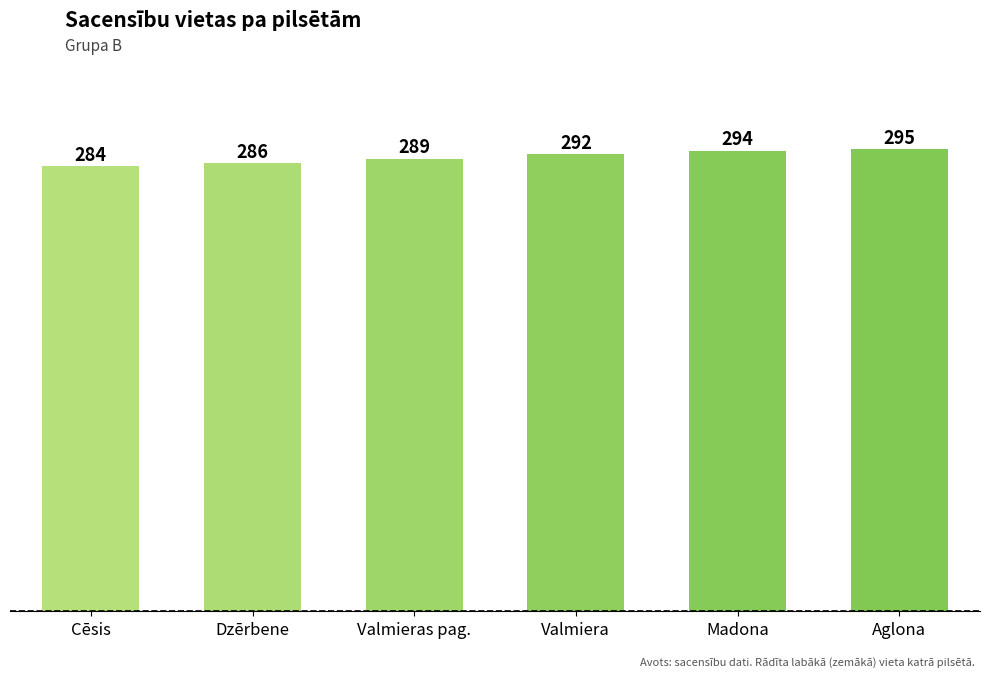

Reading left to right, what are all the values shown in this chart?

284	286	289	292	294	295